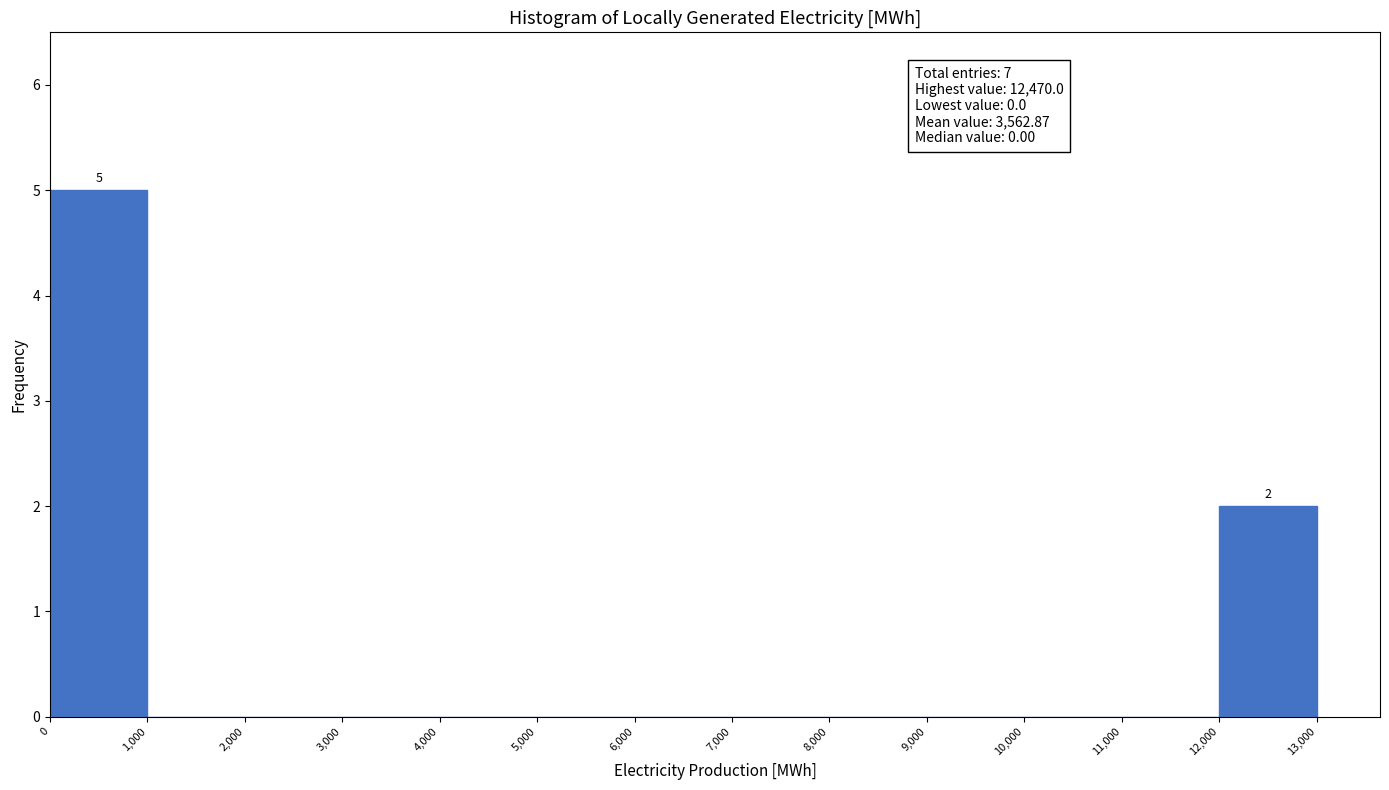

Over which range of the x-axis is the bar tallest?

0 to 1,000